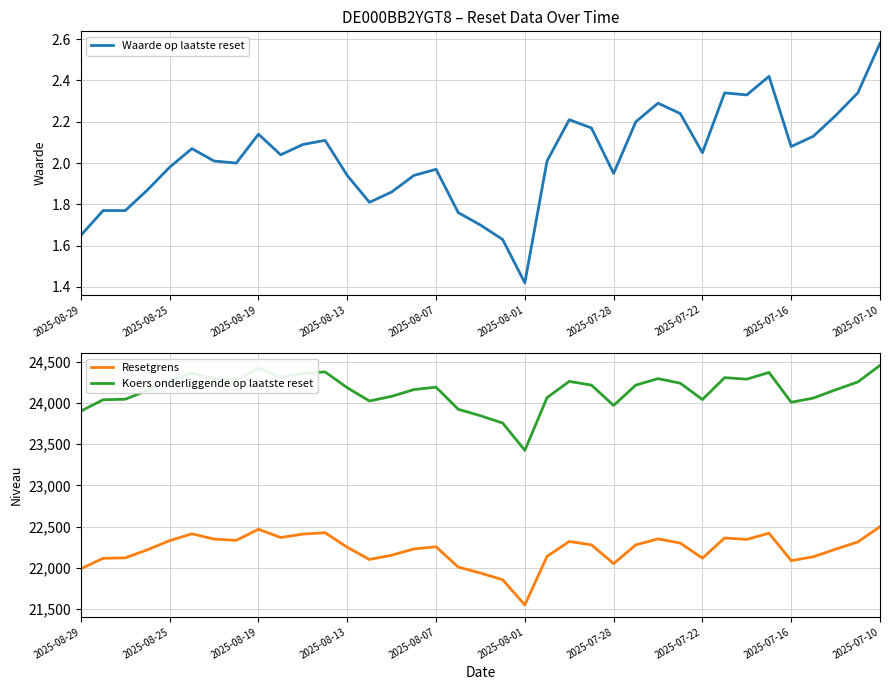

True or false: Koers onderliggende op laatste reset and Resetgrens intersect in this chart.

False